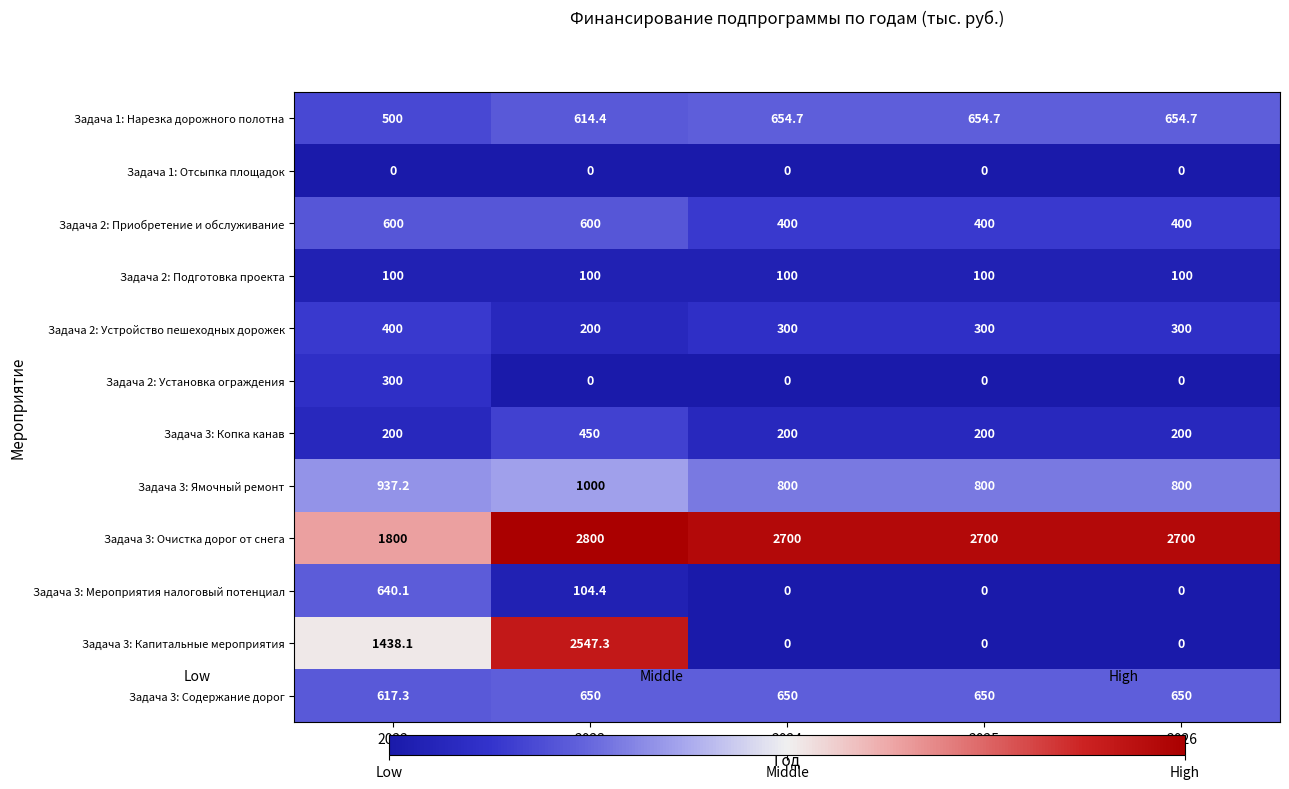

List the series in order of their peak value, highest first.

Задача 3: Очистка дорог от снега, Задача 3: Капитальные мероприятия, Задача 3: Ямочный ремонт, Задача 1: Нарезка дорожного полотна, Задача 3: Содержание дорог, Задача 3: Мероприятия налоговый потенциал, Задача 2: Приобретение и обслуживание, Задача 3: Копка канав, Задача 2: Устройство пешеходных дорожек, Задача 2: Установка ограждения, Задача 2: Подготовка проекта, Задача 1: Отсыпка площадок